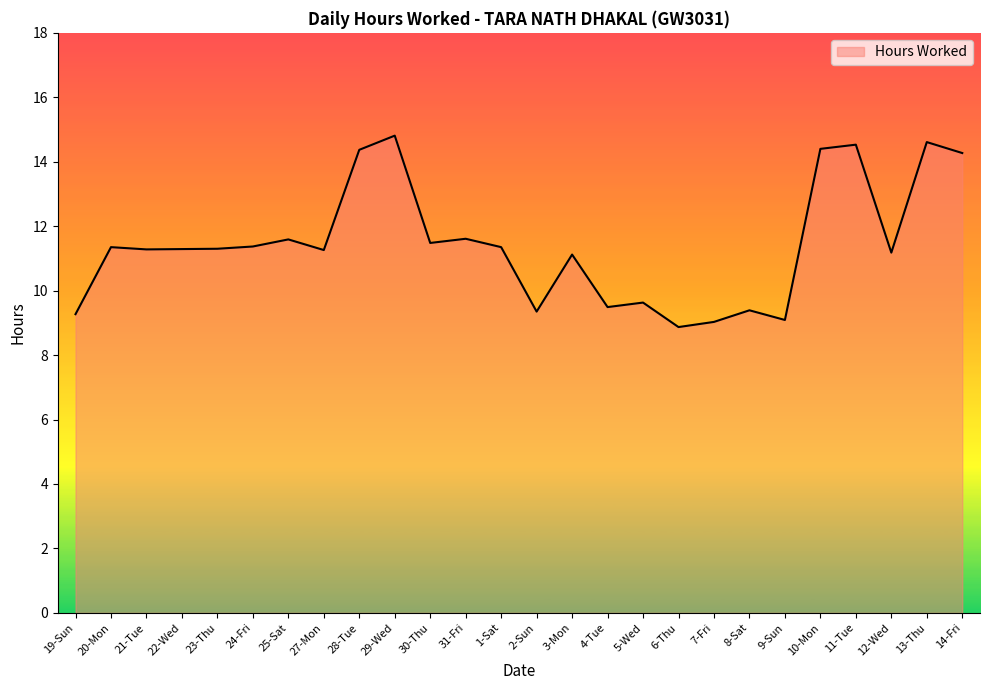

What is the maximum value shown in the chart?

14.8